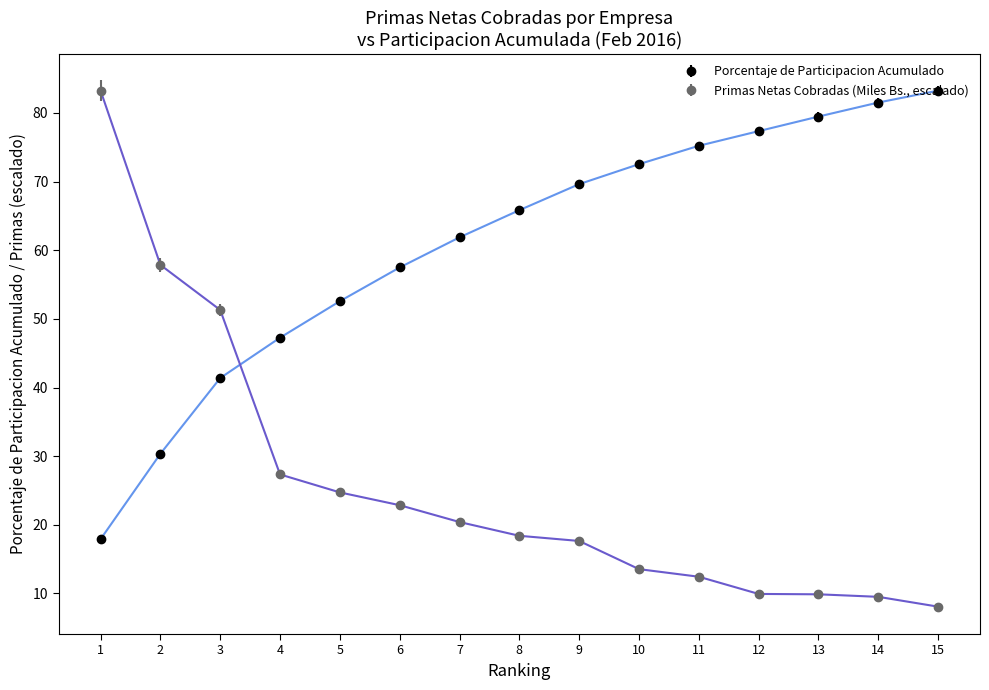

How many lines are shown in the chart?

2